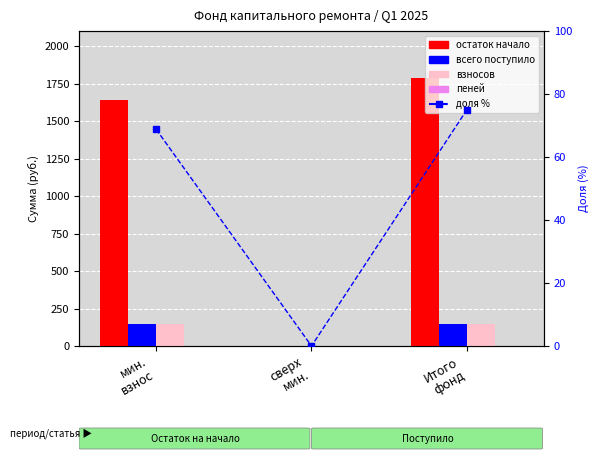

Reading right to left, list all the values displayed in this chart.

остаток начало: Итого
фонд=1787.5	сверх
мин.=0.0	мин.
взнос=1640.1
всего поступило: Итого
фонд=147.4	сверх
мин.=0.0	мин.
взнос=147.4
взносов: Итого
фонд=146.9	сверх
мин.=0.0	мин.
взнос=146.9
пеней: Итого
фонд=0.5	сверх
мин.=0.0	мин.
взнос=0.5
доля %: Итого
фонд=75.0	сверх
мин.=0.0	мин.
взнос=68.8